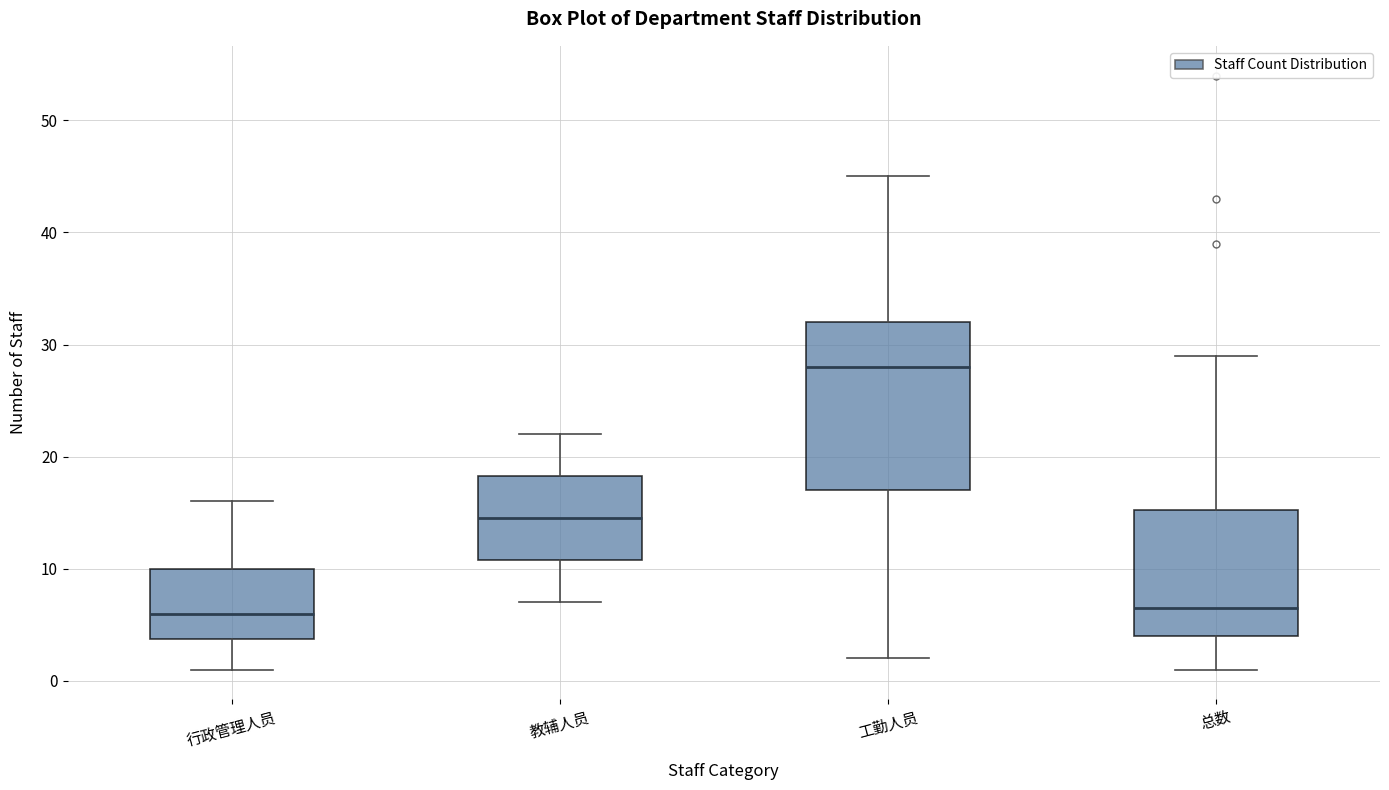

Reading left to right, transcribe this box plot: for each box, give where its median line is, the range the box spans, and where its two whiskers end, as read against the y-axis. The values are not printed on the chart, so give them approximately, as read against the axis.

行政管理人员: median 6, box 4 to 10, whiskers 1 to 16
教辅人员: median 15, box 11 to 18, whiskers 7 to 22
工勤人员: median 28, box 17 to 32, whiskers 2 to 45
总数: median 7, box 4 to 15, whiskers 1 to 29